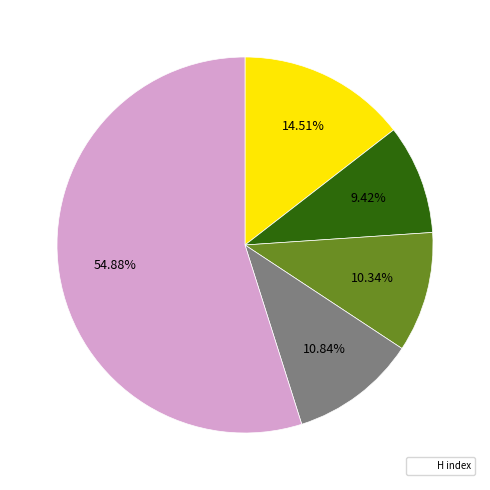

Is there a majority slice in this chart?

Yes